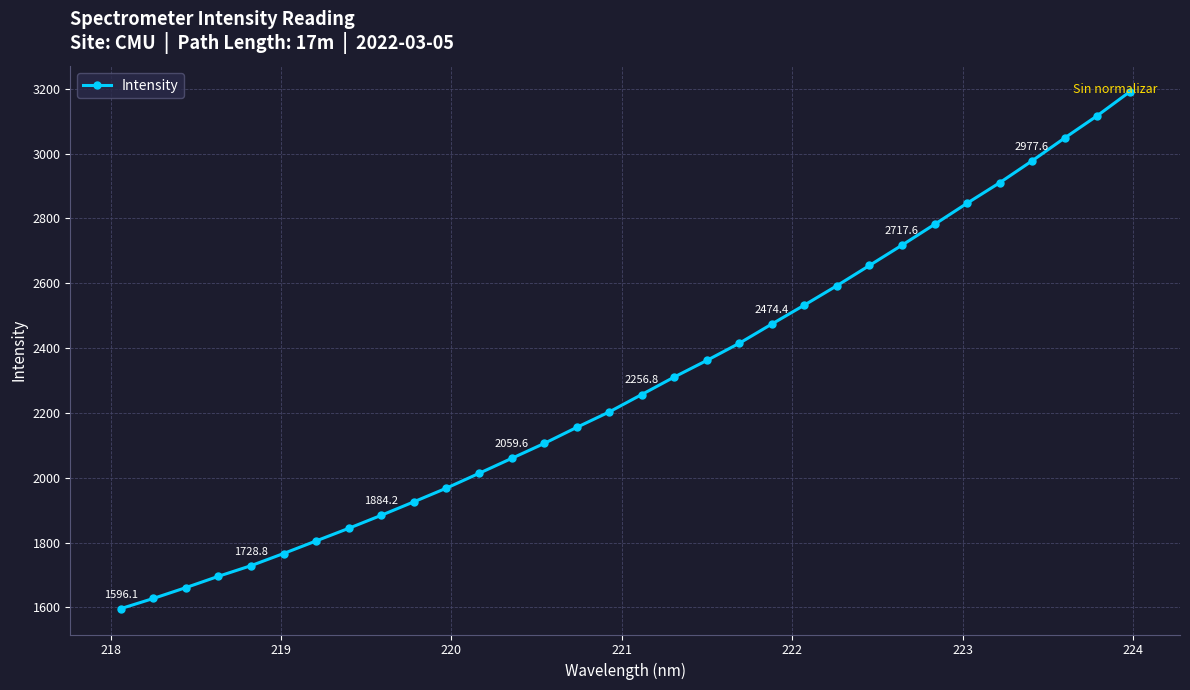

What is the maximum value shown in the chart?

3190.5